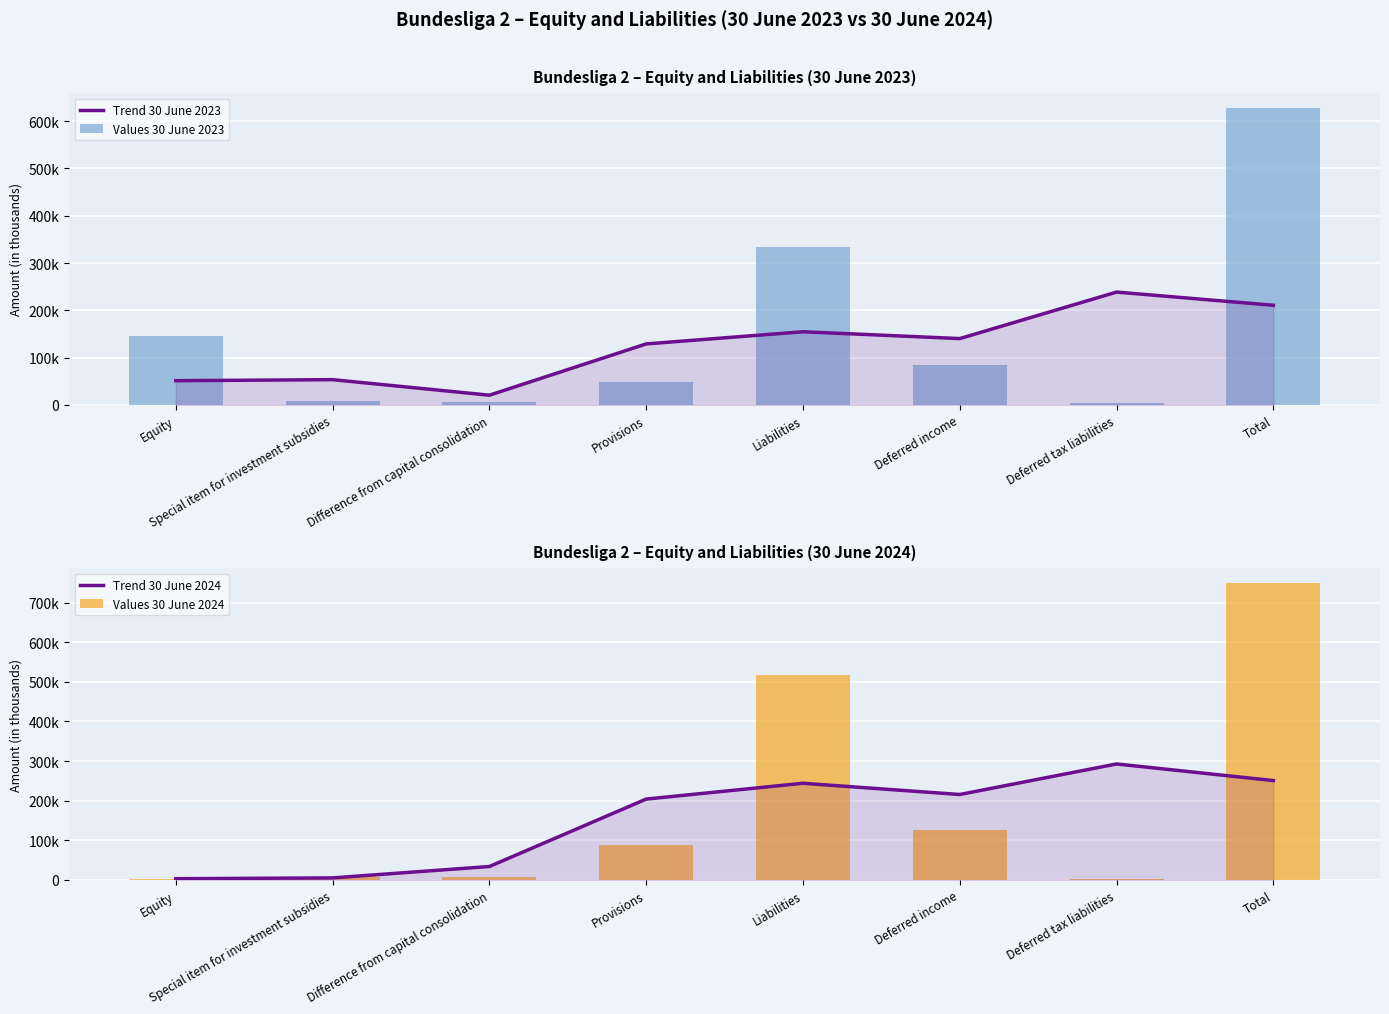

Reading left to right, extract all data points from this chart.

Trend 30 June 2023: Equity=51152.0	Special item for investment subsidies=53316.0	Difference from capital consolidation=20457.7	Provisions=128914.0	Liabilities=154656.7	Deferred income=140201.0	Deferred tax liabilities=238536.3	Total=210629.7
Values 30 June 2023: Equity=145927.0	Special item for investment subsidies=7529.0	Difference from capital consolidation=6492.0	Provisions=47352.0	Liabilities=332898.0	Deferred income=83720.0	Deferred tax liabilities=3985.0	Total=627904.0
Trend 30 June 2024: Equity=2987.7	Special item for investment subsidies=5043.7	Difference from capital consolidation=33818.7	Provisions=204079.7	Liabilities=243987.7	Deferred income=215643.3	Deferred tax liabilities=292747.7	Total=250783.7
Values 30 June 2024: Equity=1337.0	Special item for investment subsidies=7626.0	Difference from capital consolidation=6168.0	Provisions=87662.0	Liabilities=518409.0	Deferred income=125892.0	Deferred tax liabilities=2629.0	Total=749722.0